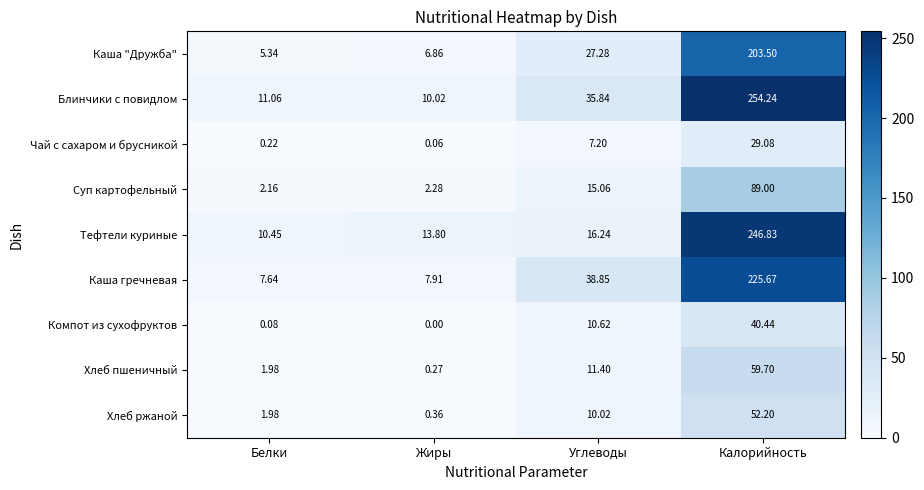

Is the value of Хлеб ржаной at Углеводы greater than the value of Компот из сухофруктов at Жиры?

Yes